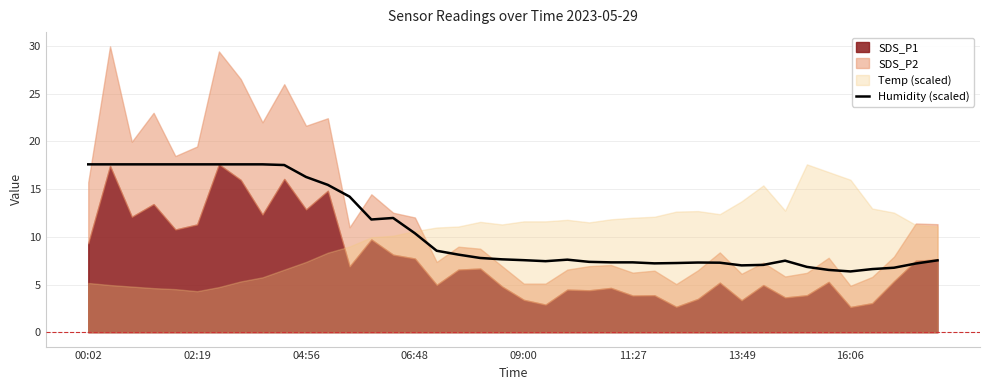

How many lines are shown in the chart?

1